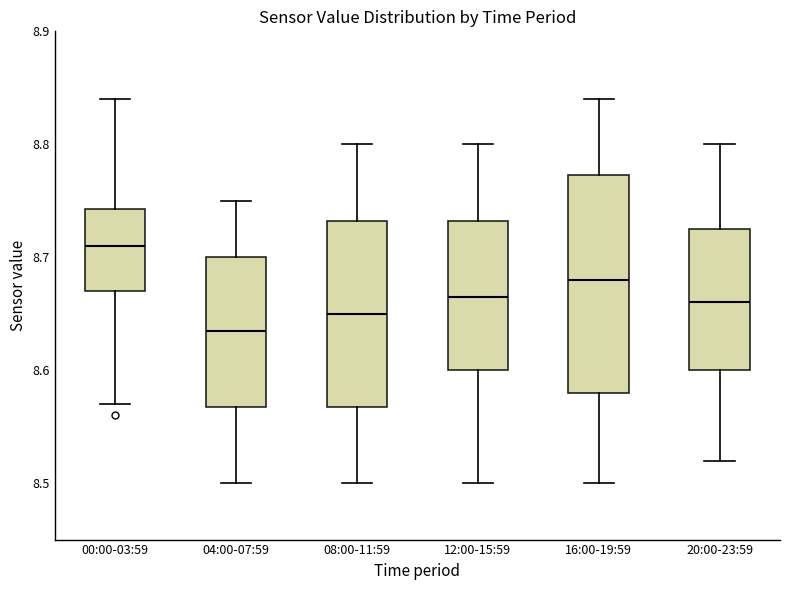

Where does the lower whisker of the box for 08:00-11:59 end on the y-axis? The values are not printed on the chart, so give them approximately, as read against the axis.

8.50